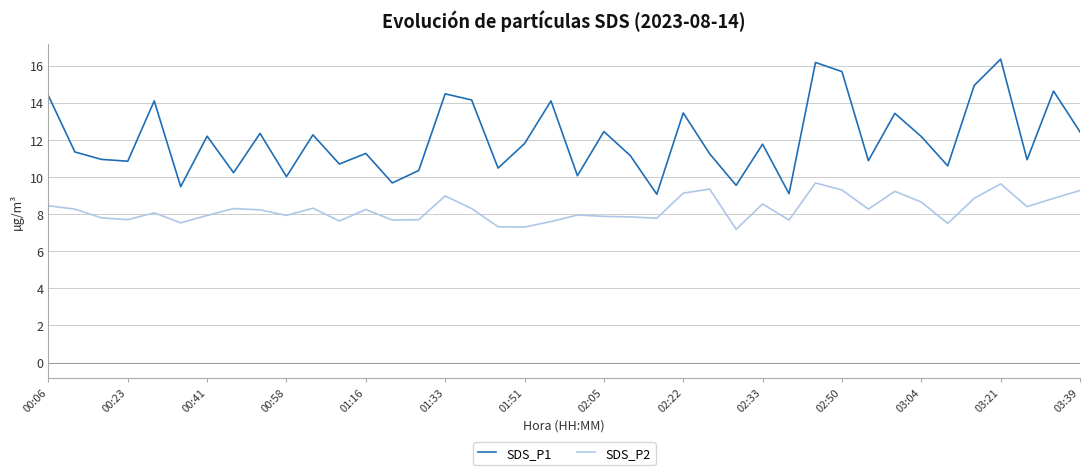

Which series has the widest spread of values?

SDS_P1